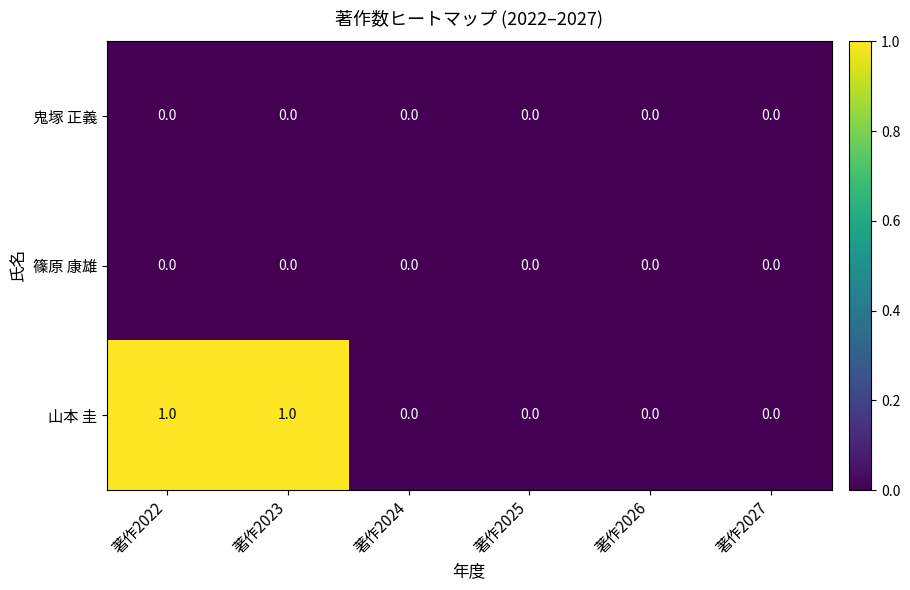

Which series has the largest range (max minus min)?

山本 圭